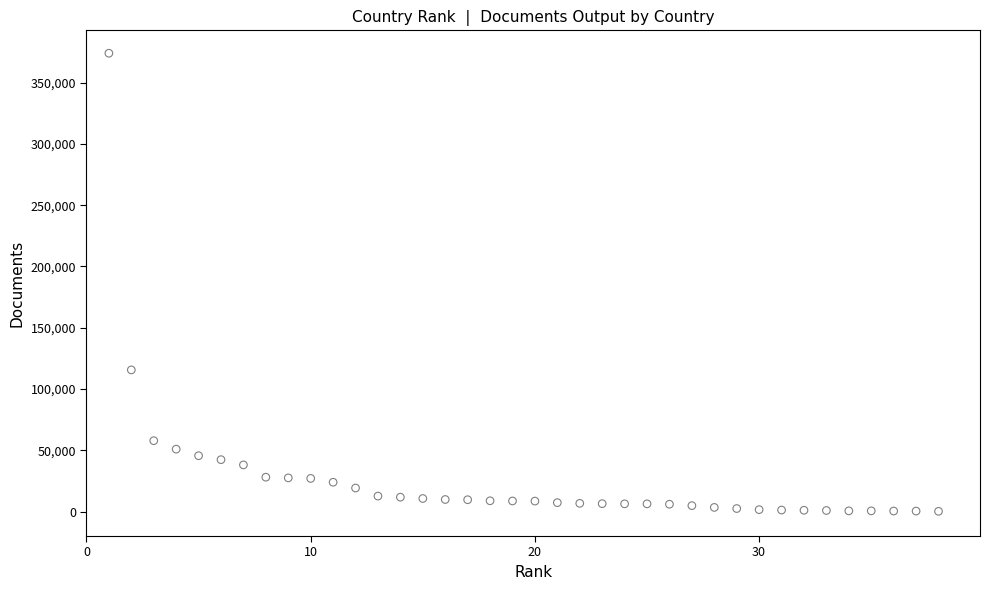

What is the range of X values (max minus min)?

37